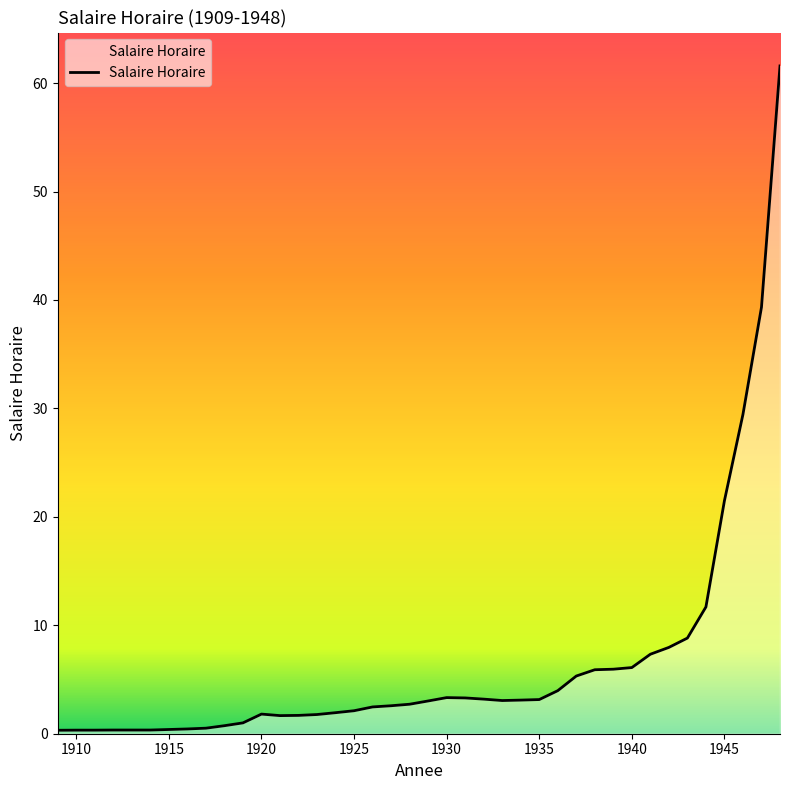

What is the difference between the maximum and minimum values?

61.3